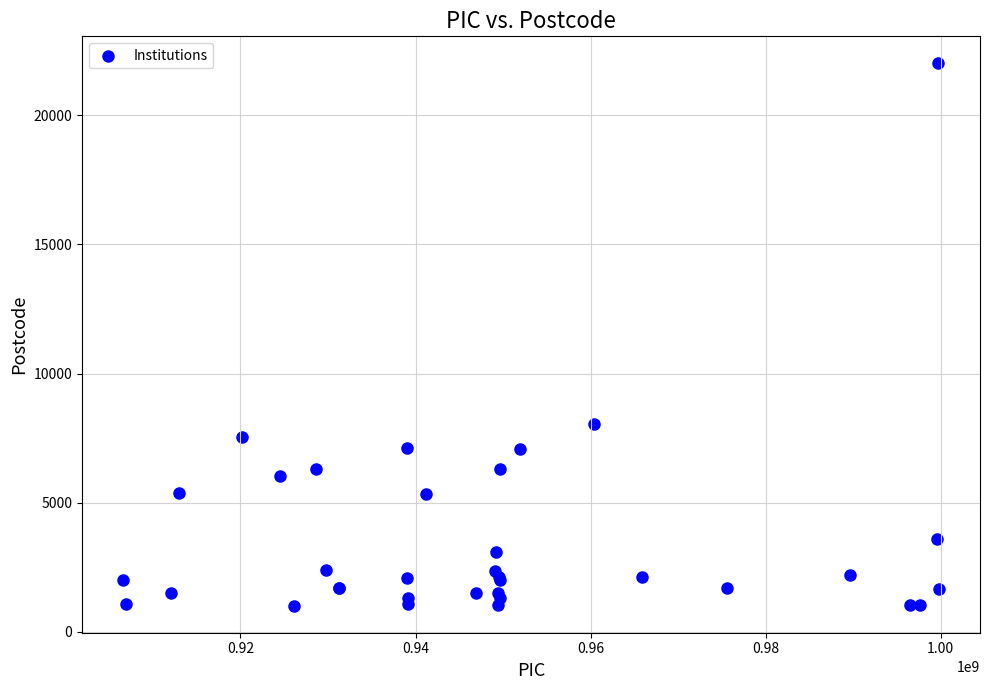

What Y value in the scatter plot is closest to 11511?

8042